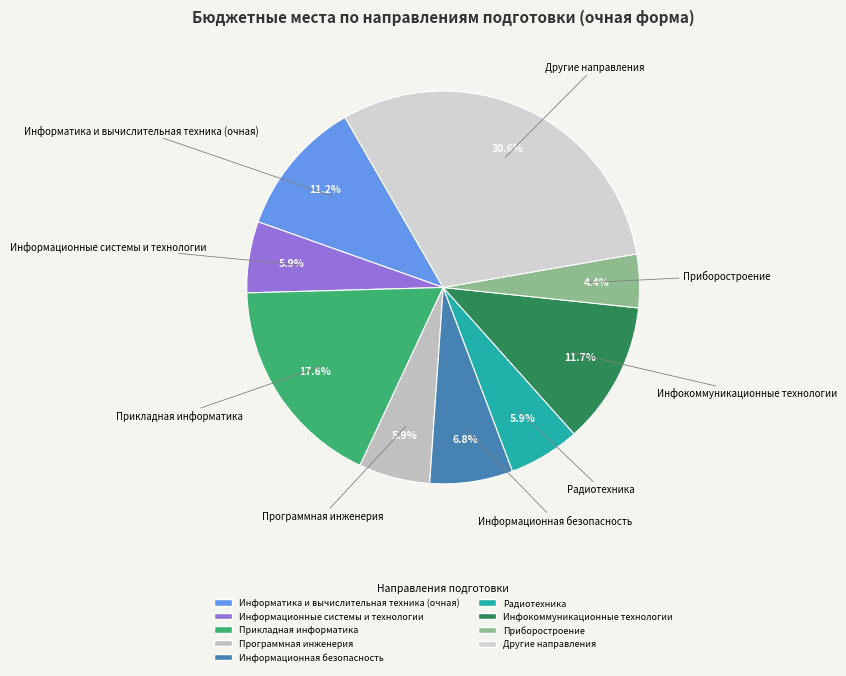

Approximately how many times larger is the value at Программная инженерия compared to Прикладная информатика?

0.3